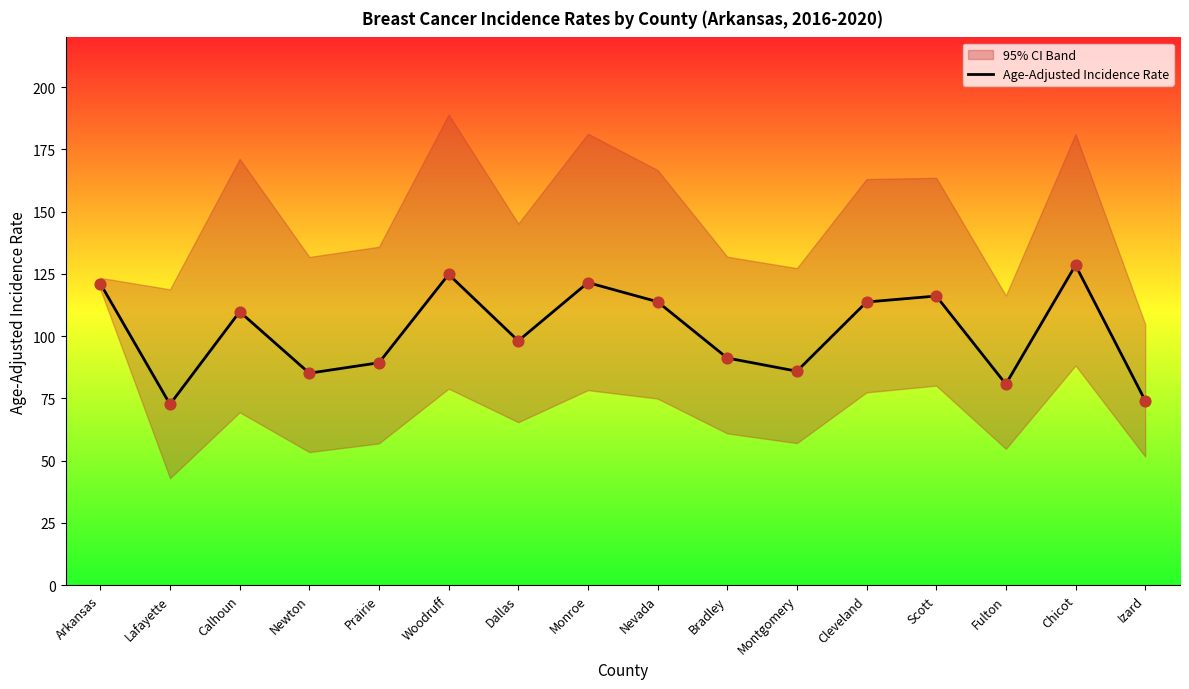

Between Scott and Prairie, which is larger?

Scott